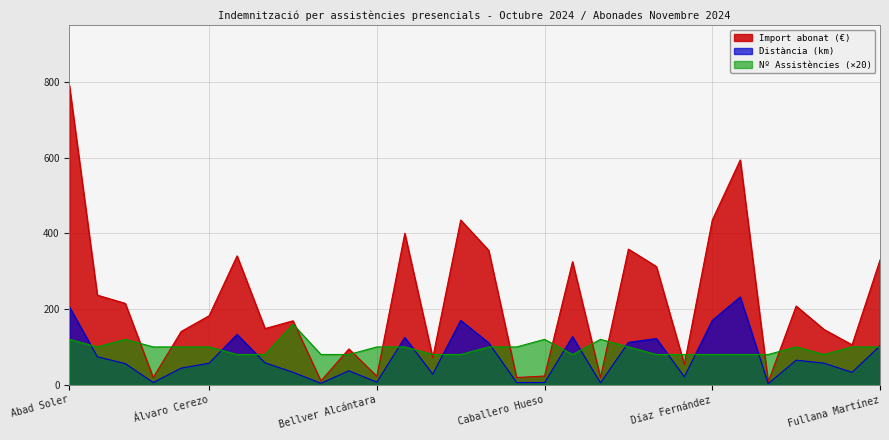

What is the average value of the Distància series?

73.7